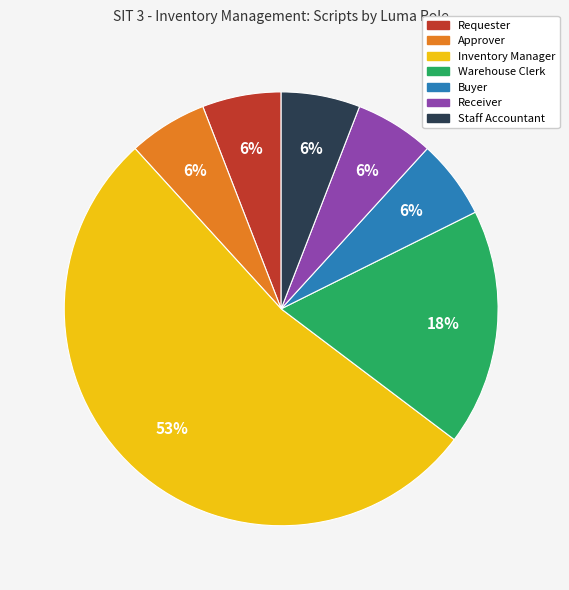

Combined, do Buyer and Approver account for over 50%?

No